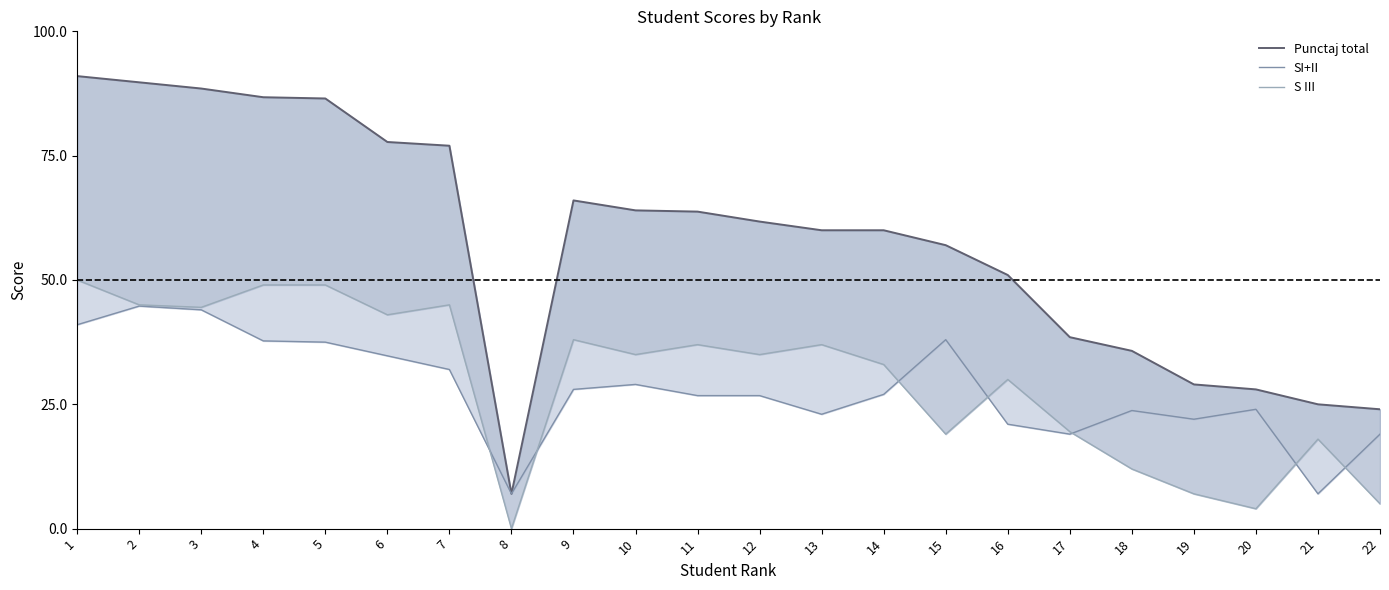

Which series has the largest total across all categories?

Punctaj total